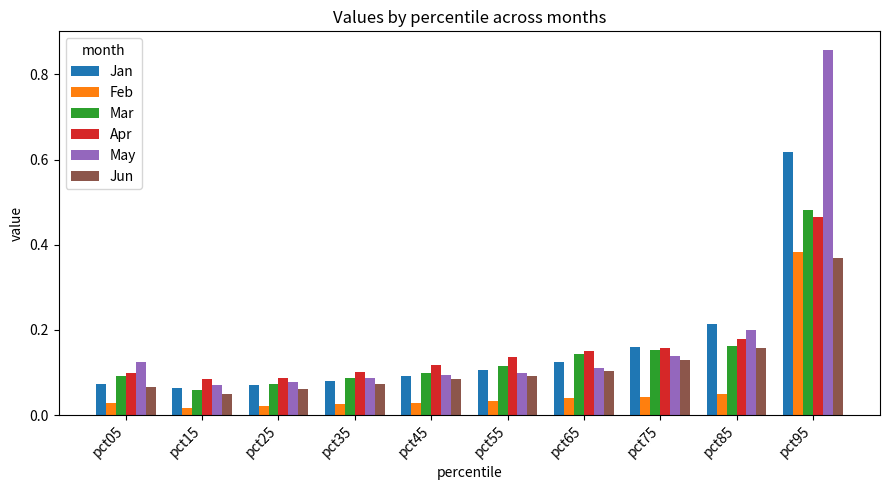

Count the Mar values in the range 0 to 1.

10